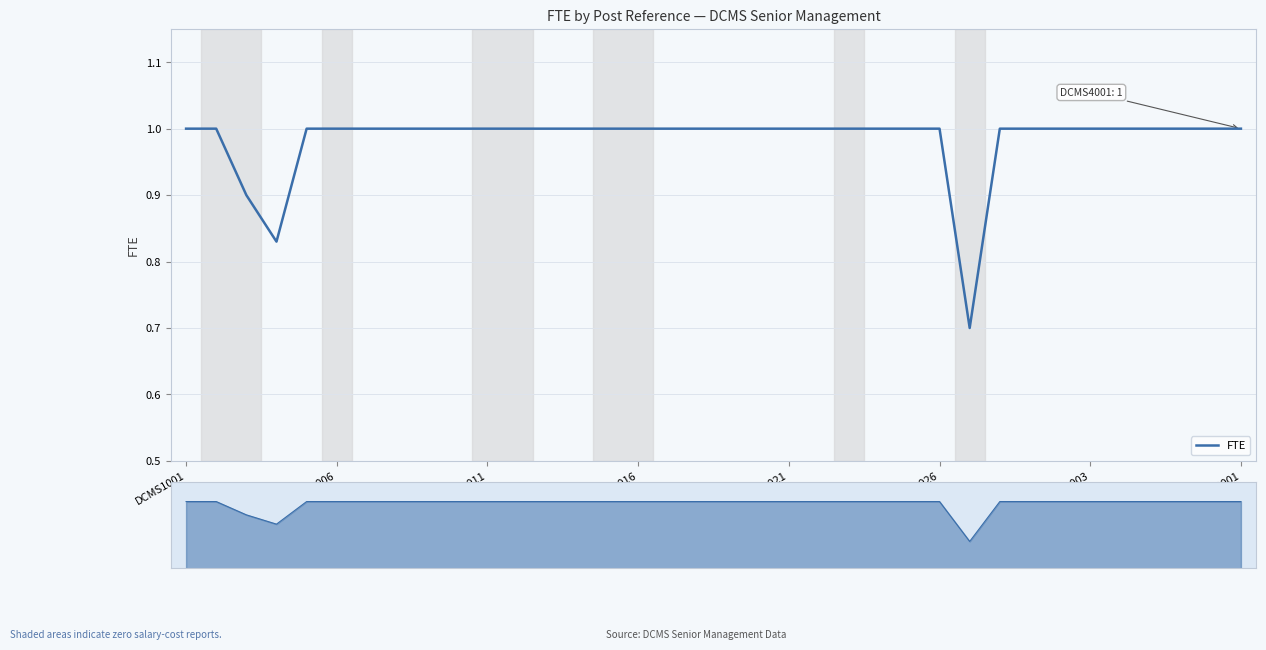

Is it true that the value at DCMS1021 is 1.0?

True